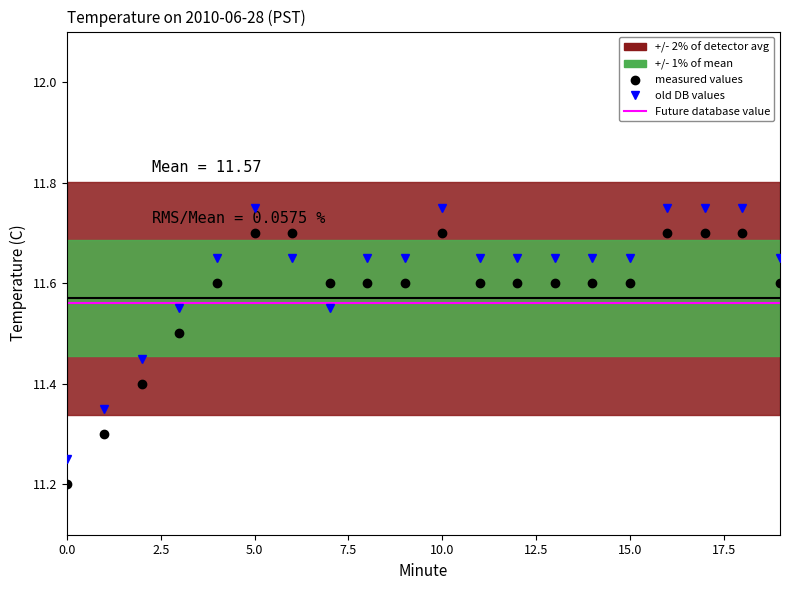

At which category is the sum across all series the highest?

5